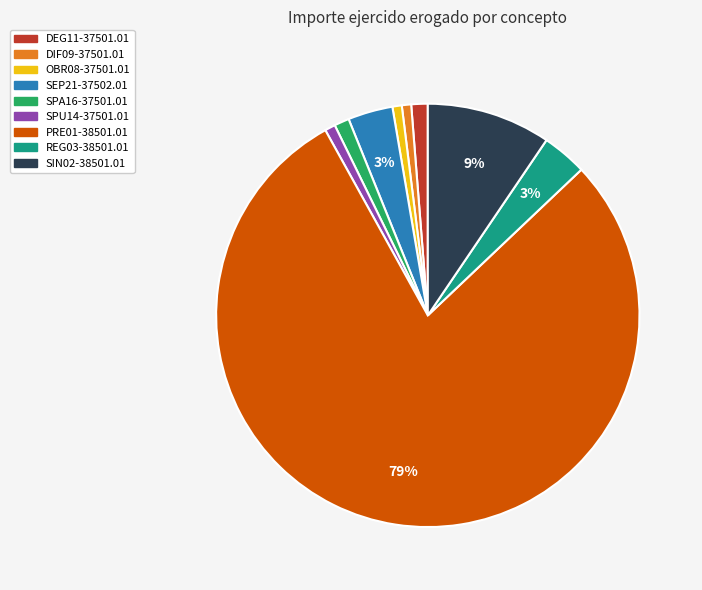

Which slice represents more than half of the pie?

PRE01-38501.01